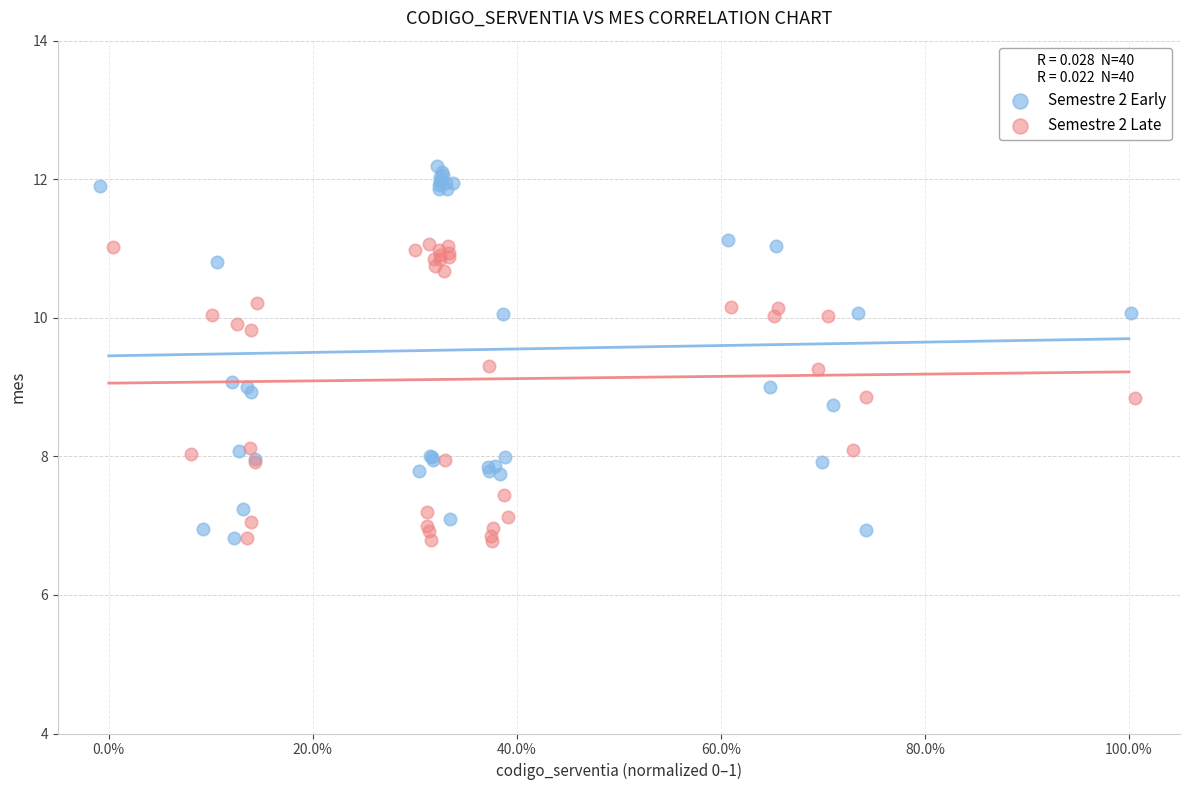

Which series has the largest Y range (max minus min)?

Semestre 2 Early